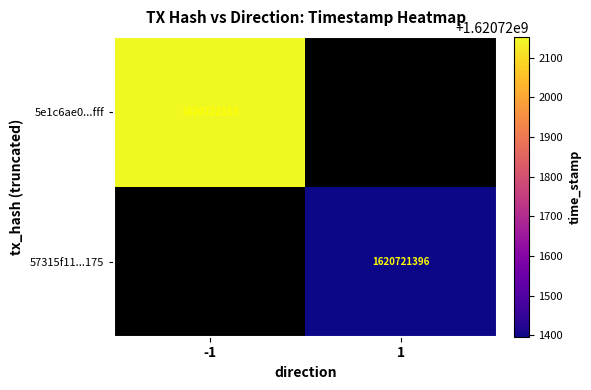

Which series has the widest spread of values?

5e1c6ae0d1a8887593ea436894b732135ca5fff